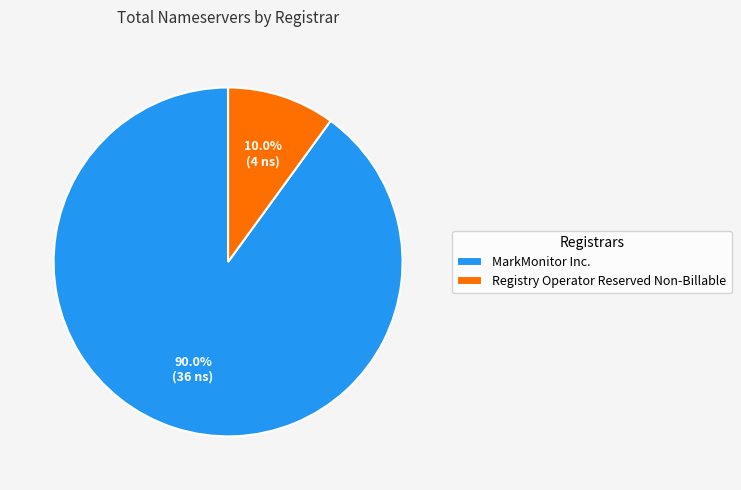

What is the majority slice?

MarkMonitor Inc.